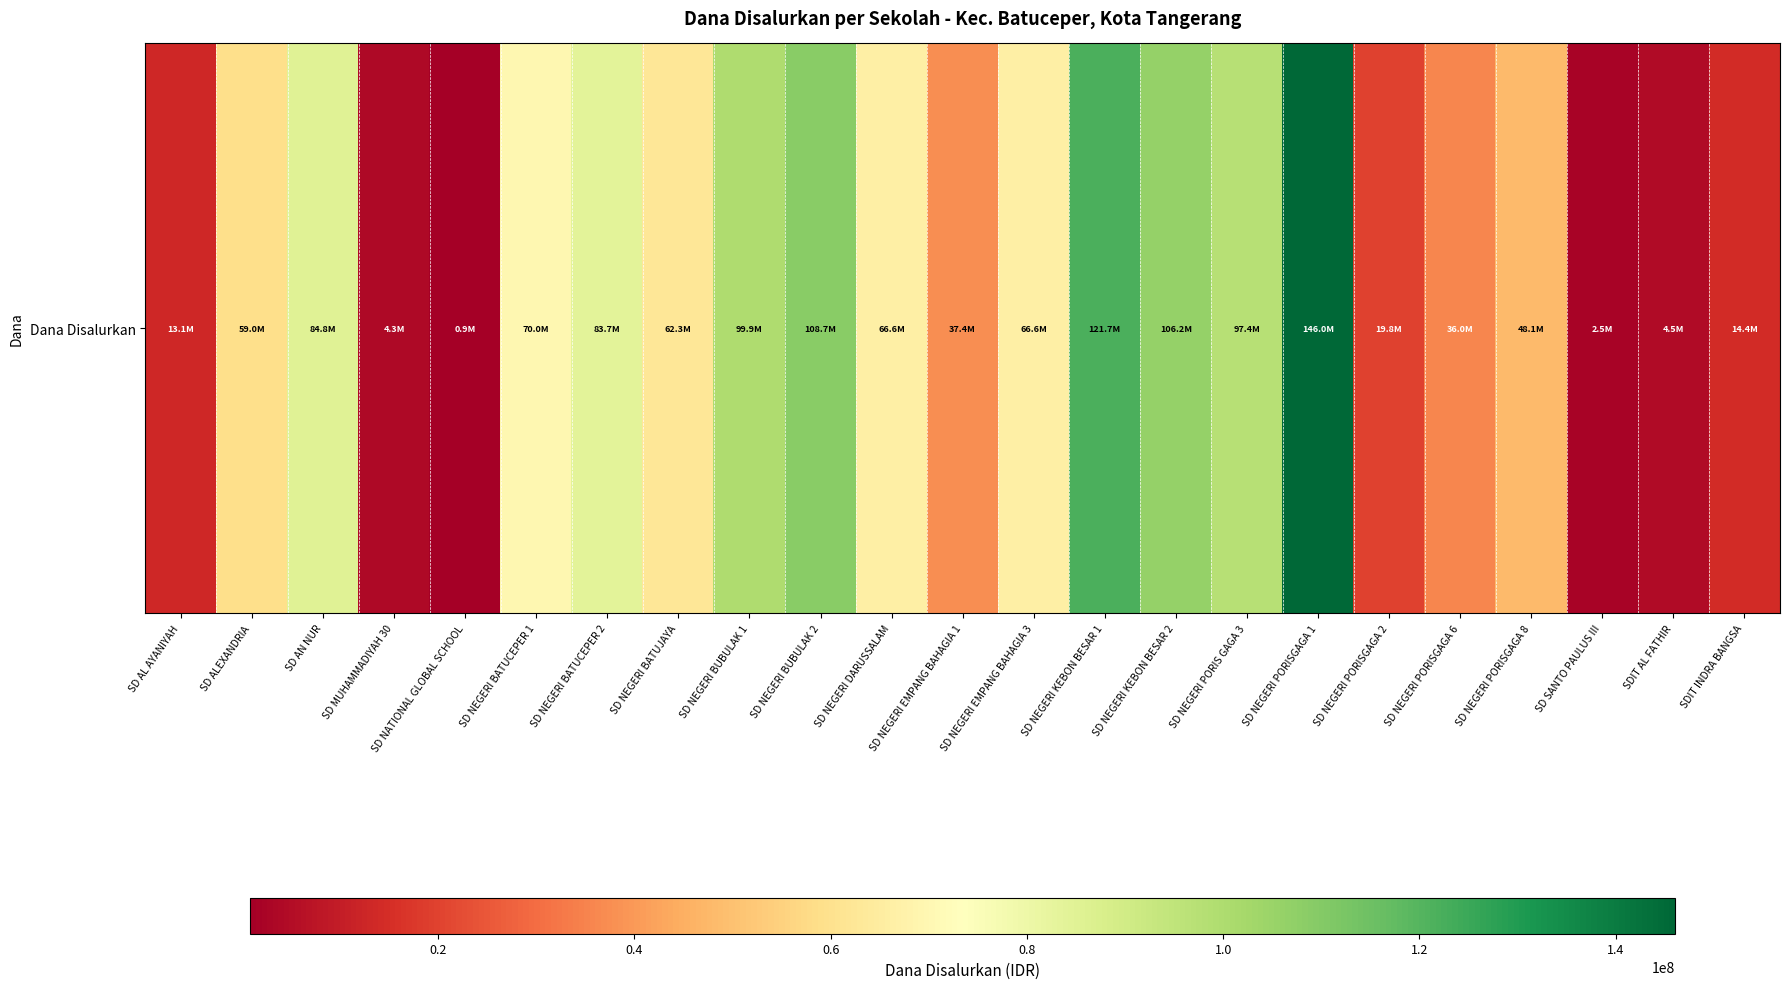

What is the sum of the values at SD NEGERI EMPANG BAHAGIA 1 and SDIT INDRA BANGSA?

51750000